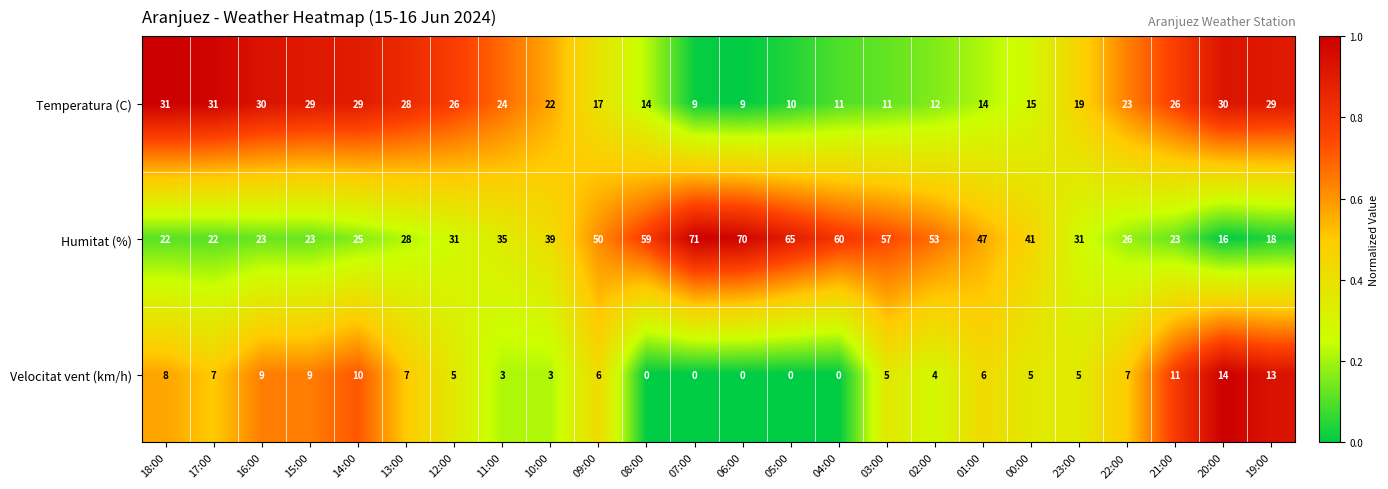

How many distinct data groups are displayed?

3